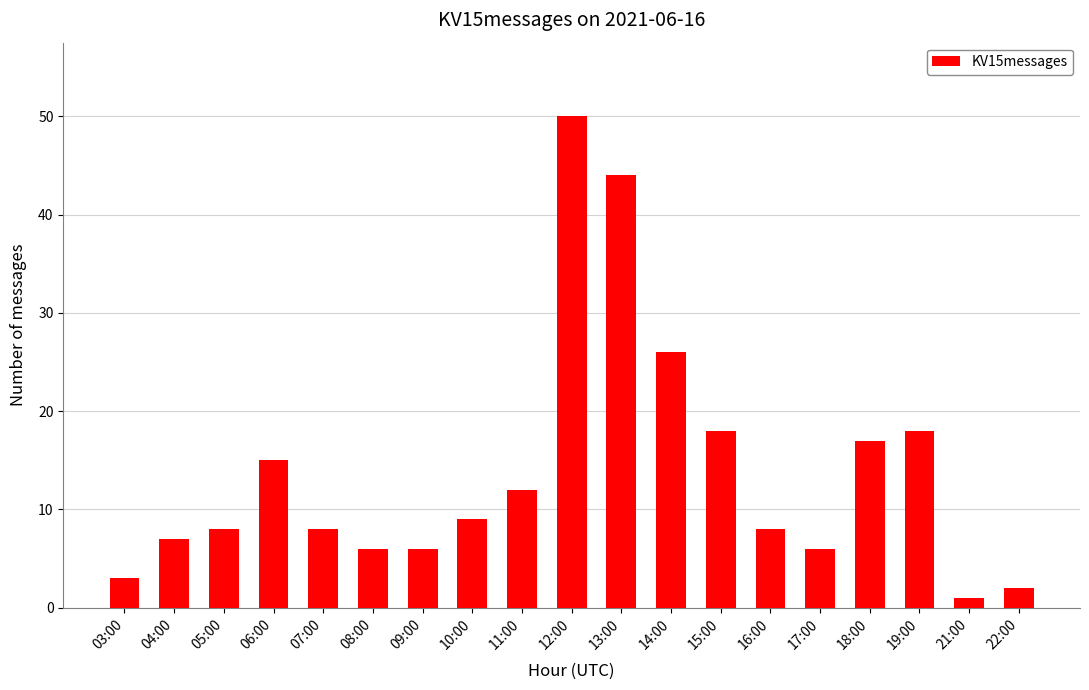

The chart shows a value of 2 at 22:00. True or false?

True